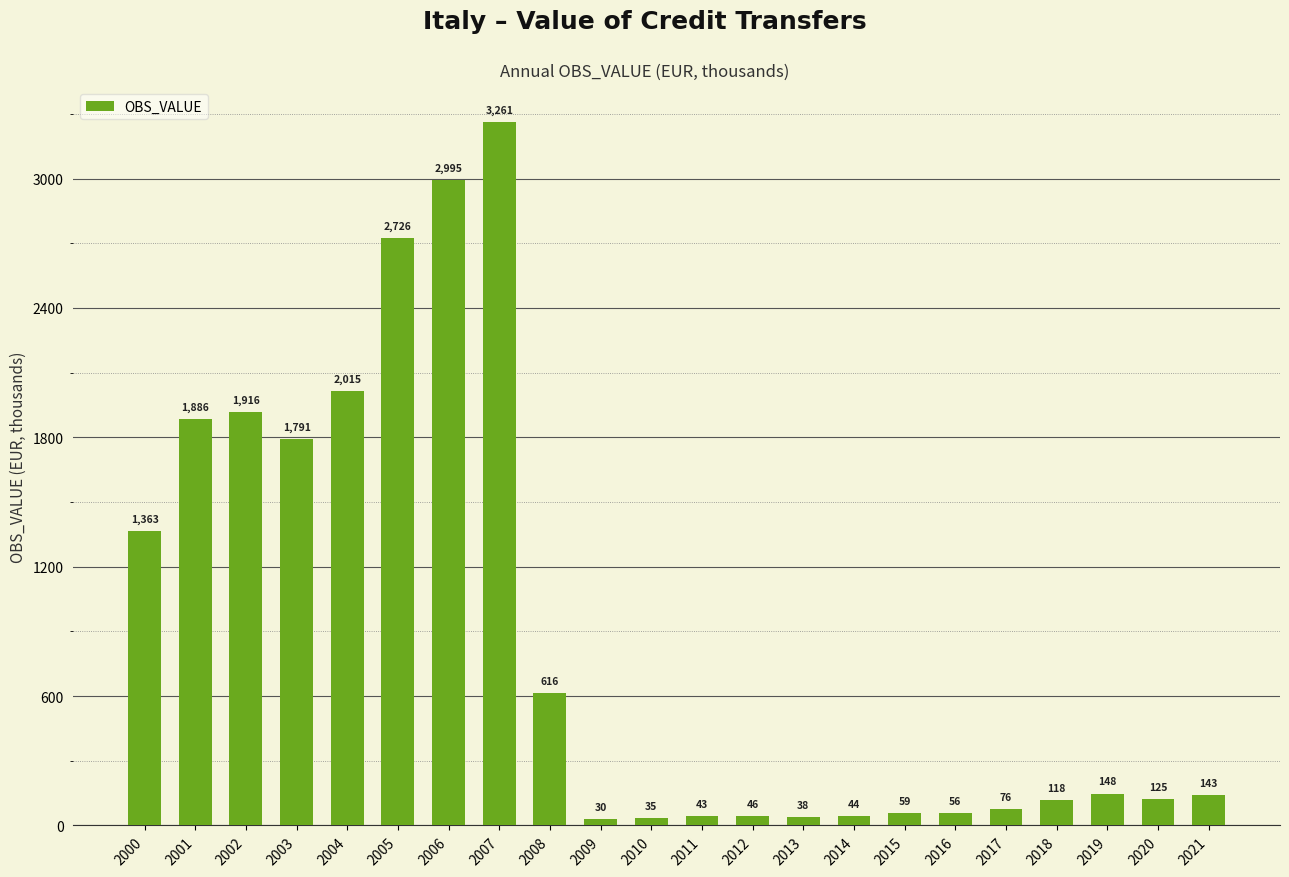

What is the approximate value at 2008?

615.8